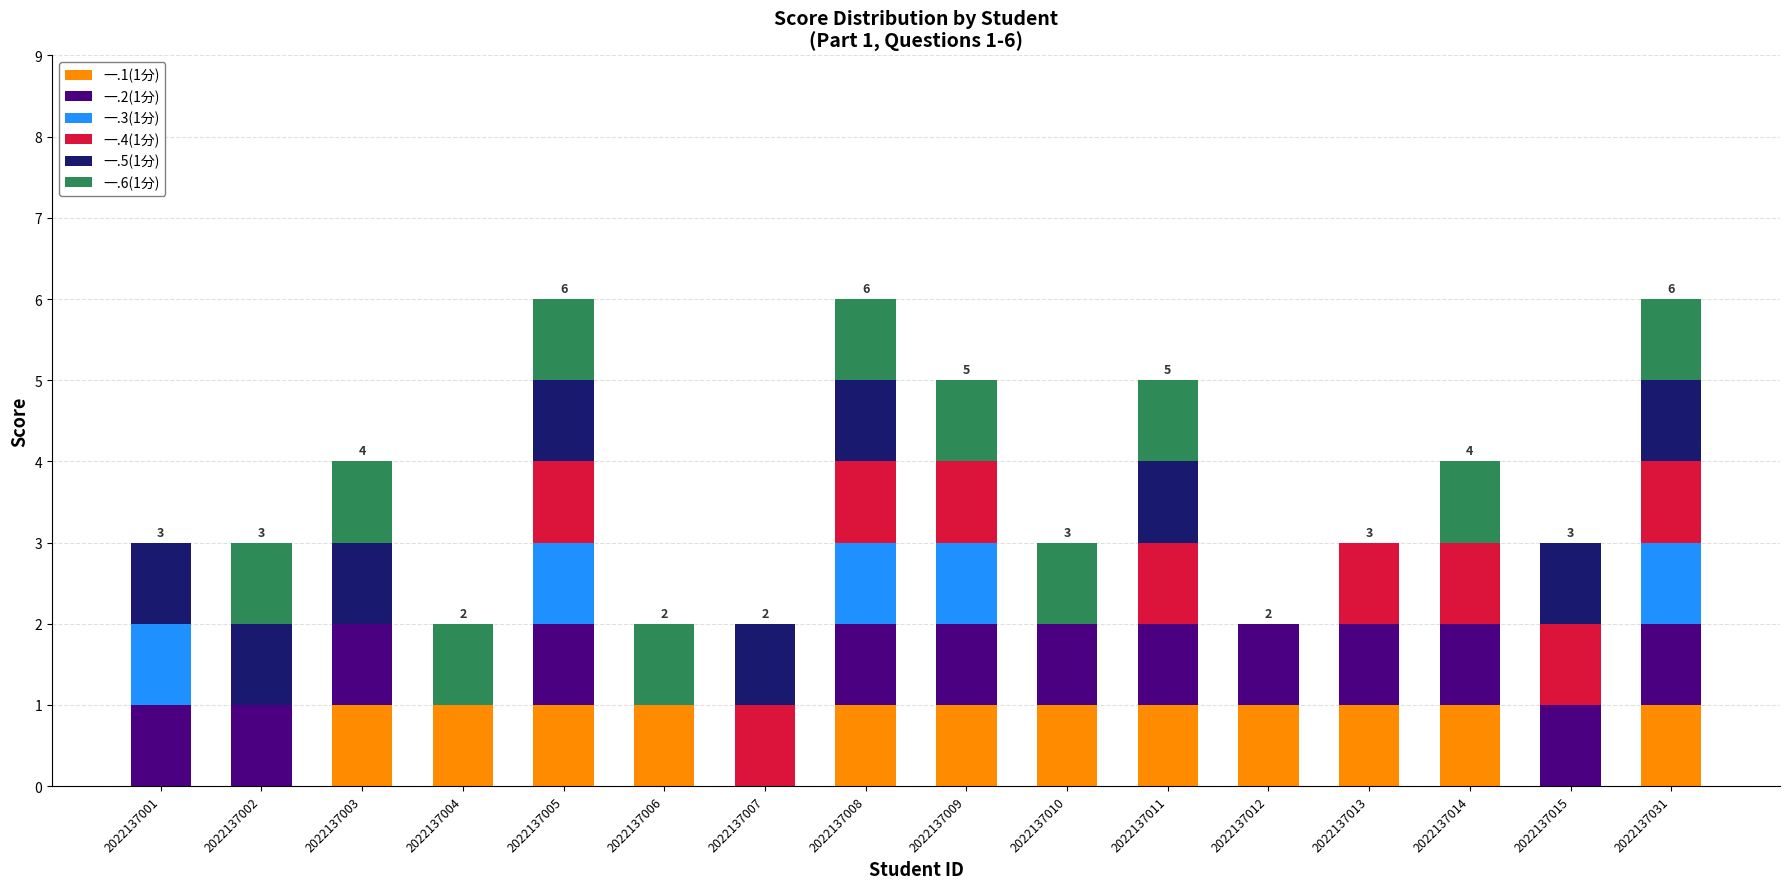

Is it true that 一.1(1分) equals 2 at 2022137005?

False